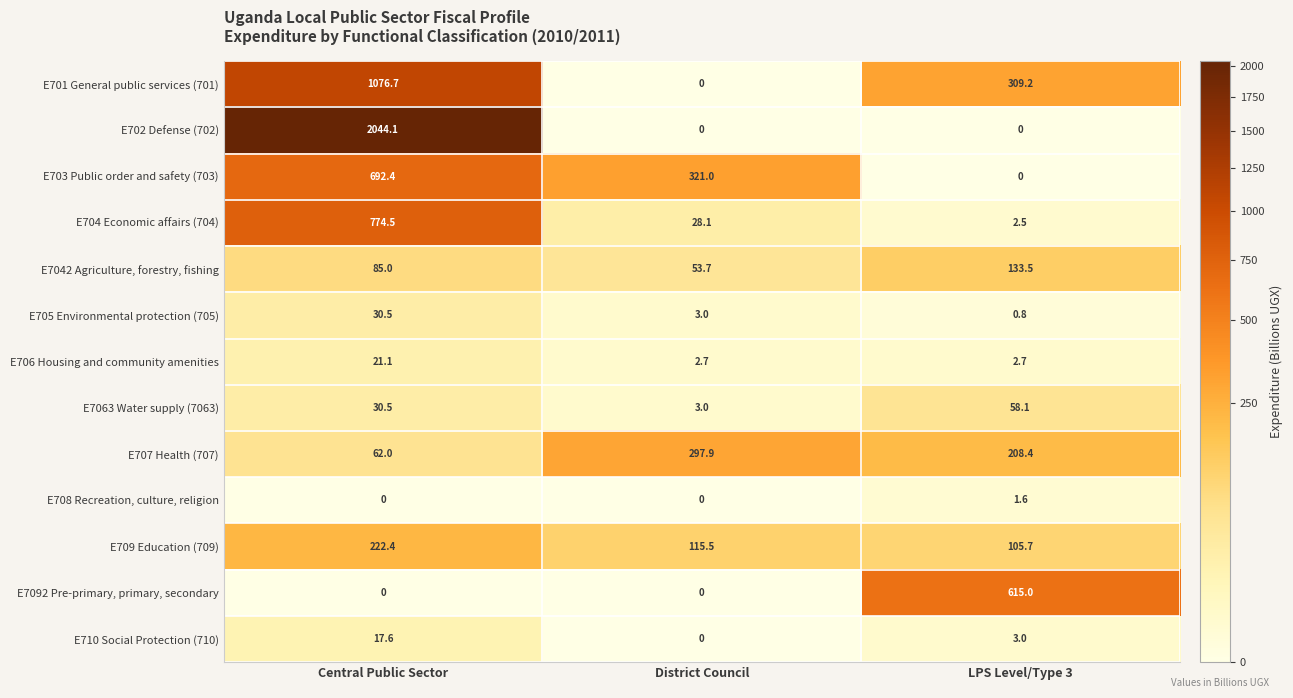

The E702 Defense (702) series shows 0.0 at District Council. True or false?

True